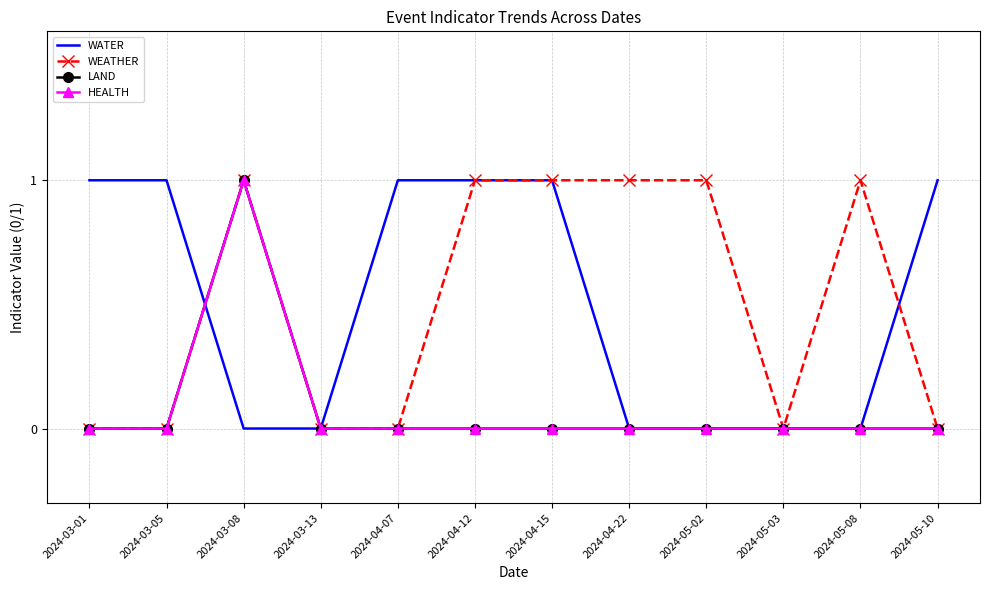

What is the sum of the WEATHER values at 2024-04-15 and 2024-03-08?

2